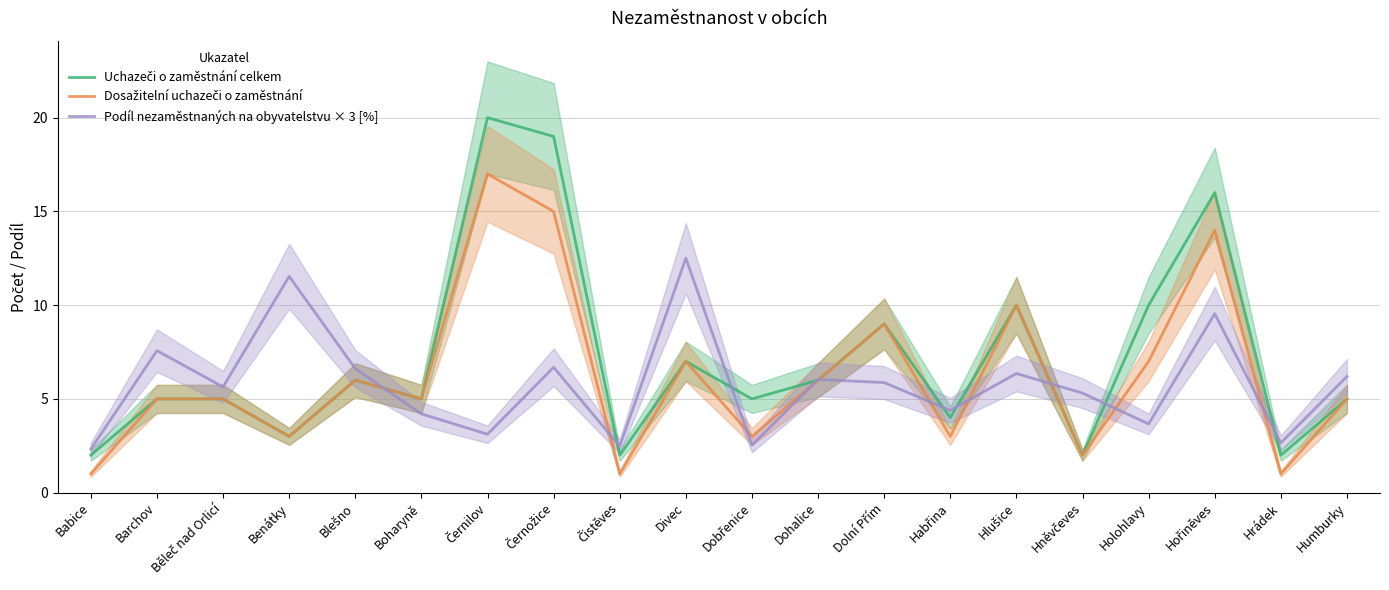

Which category has the highest value in the Podíl nezaměstnaných na obyvatelstvu × 3 [%] series?

Divec